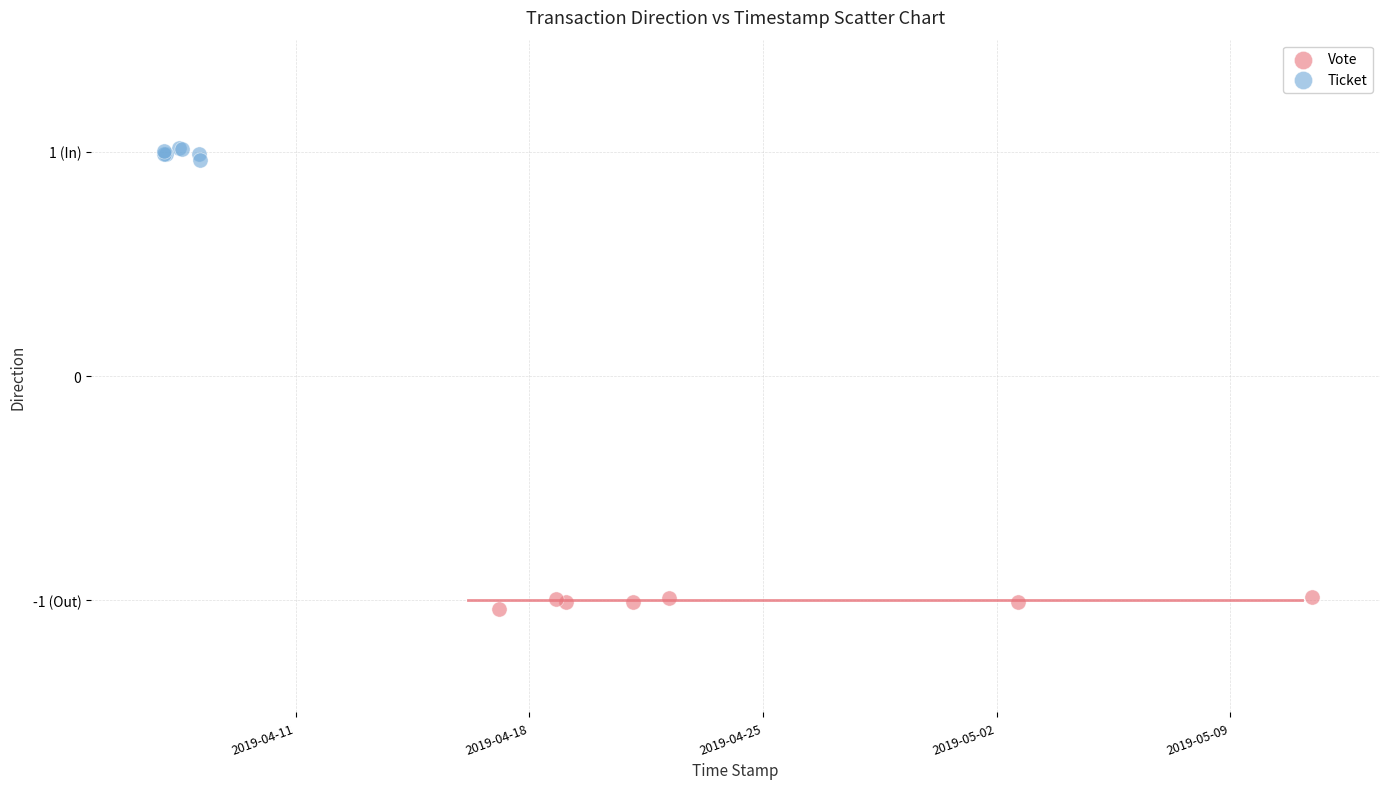

What are all the series names shown in the legend?

Vote, Ticket